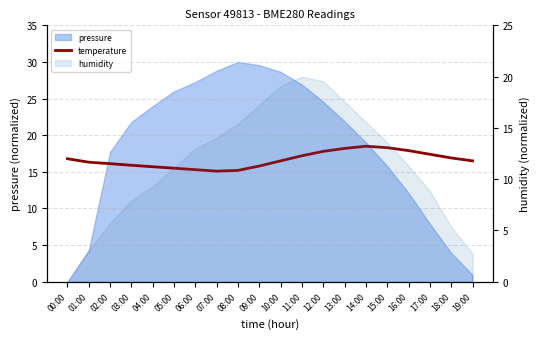

At which category does the chart reach its minimum across all series?

07:00